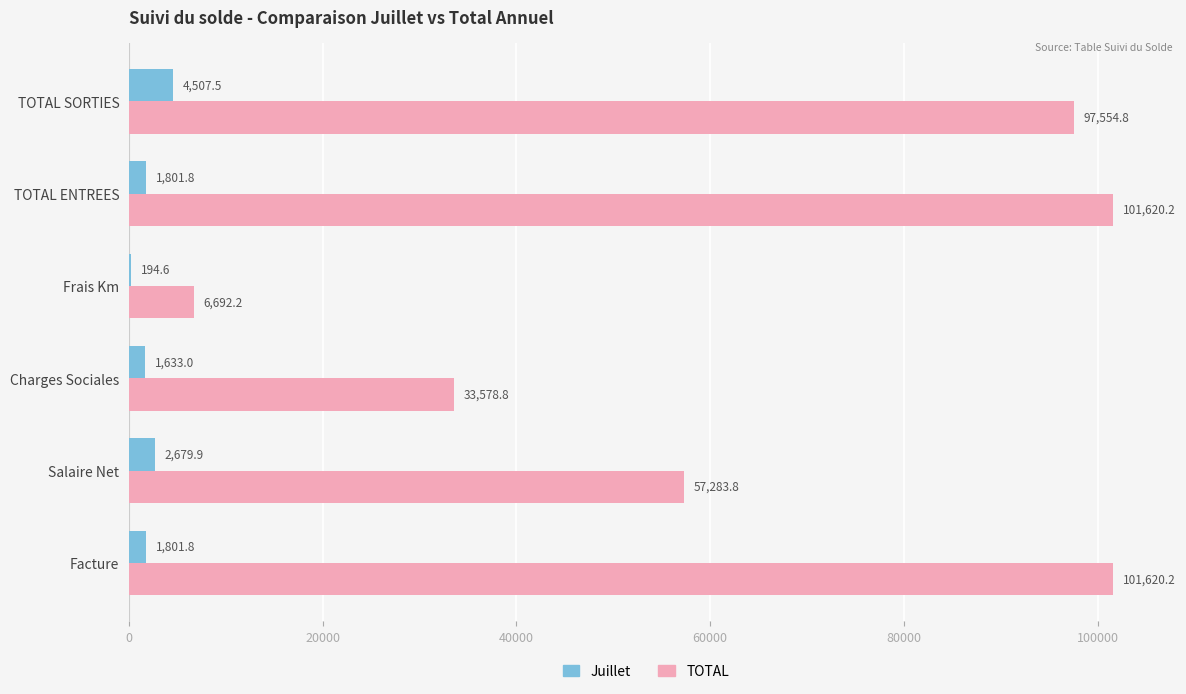

What is the maximum value shown in the chart?

101620.2